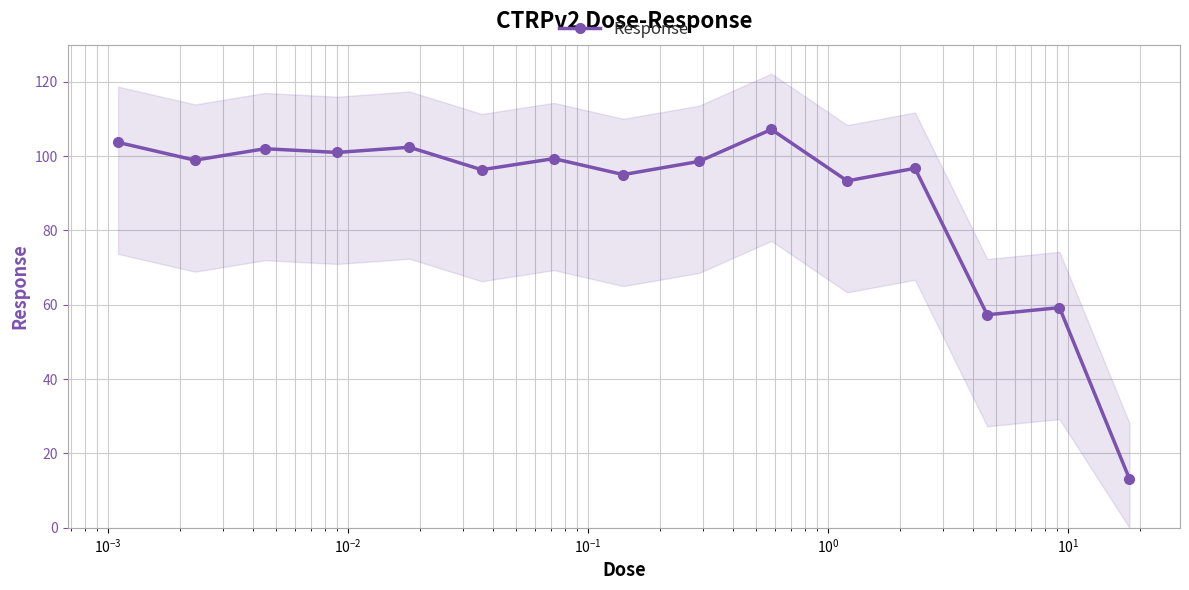

What is the value of the Response point at the 9th from the left?

98.6